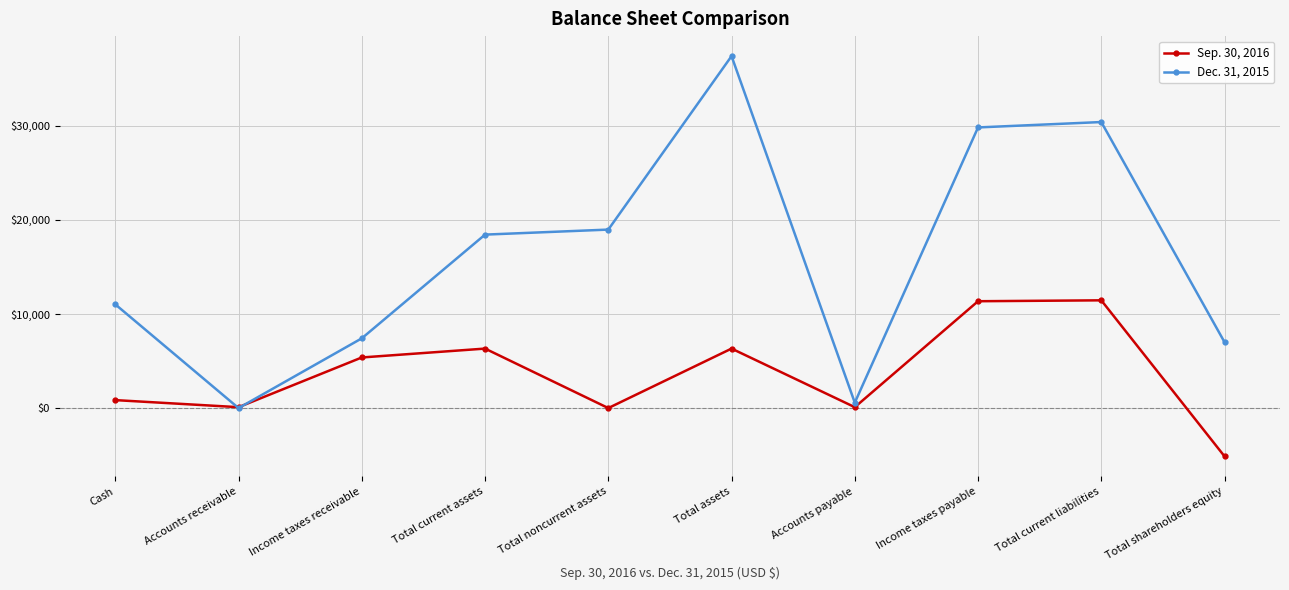

What is the greatest value displayed?

37408